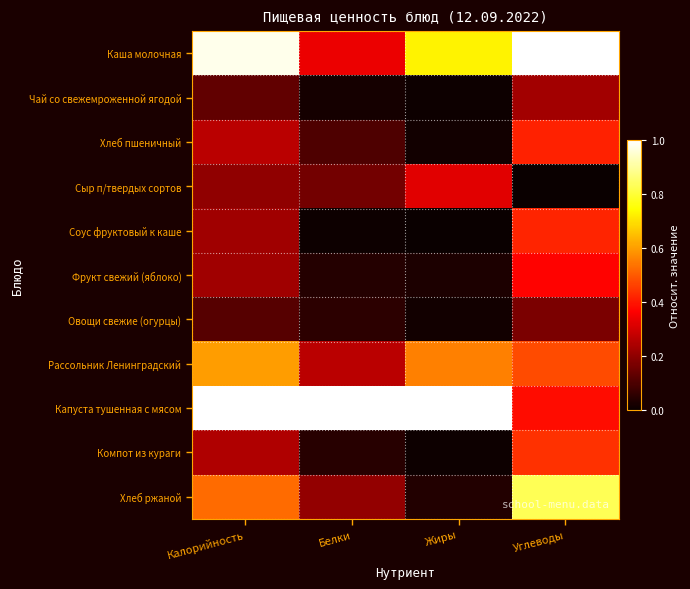

Rank the series at Углеводы from highest to lowest value.

Каша молочная, Хлеб ржаной, Рассольник Ленинградский, Компот из кураги, Соус фруктовый к каше, Хлеб пшеничный, Капуста тушенная с мясом, Фрукт свежий (яблоко), Чай со свежемроженной ягодой, Овощи свежие (огурцы), Сыр п/твердых сортов